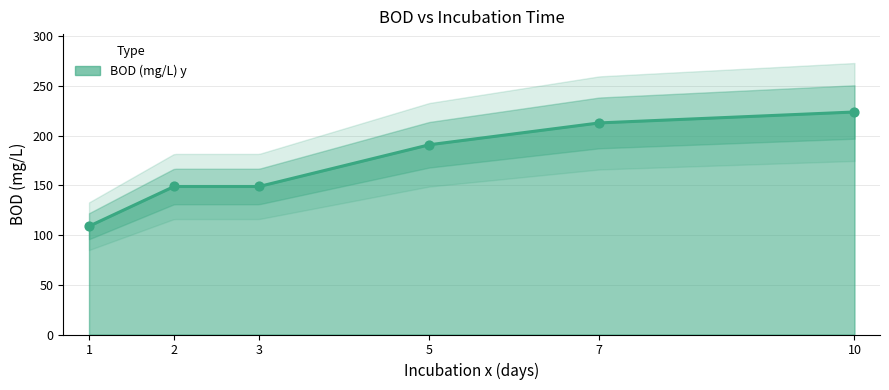

Between 1 and 10, which is larger?

10